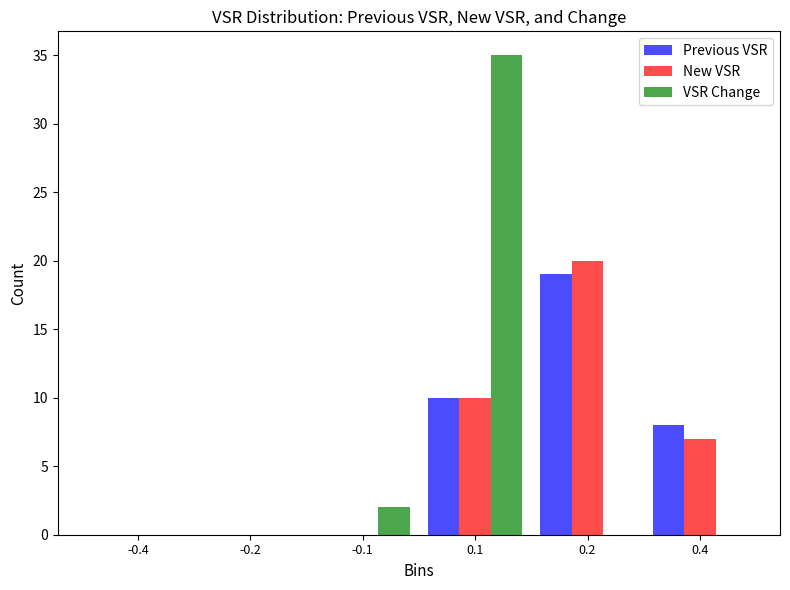

Reading right to left, transcribe all the data shown in this chart.

Previous VSR: 0.4=8	0.2=19	0.1=10	-0.1=0	-0.2=0	-0.4=0
New VSR: 0.4=7	0.2=20	0.1=10	-0.1=0	-0.2=0	-0.4=0
VSR Change: 0.4=0	0.2=0	0.1=35	-0.1=2	-0.2=0	-0.4=0